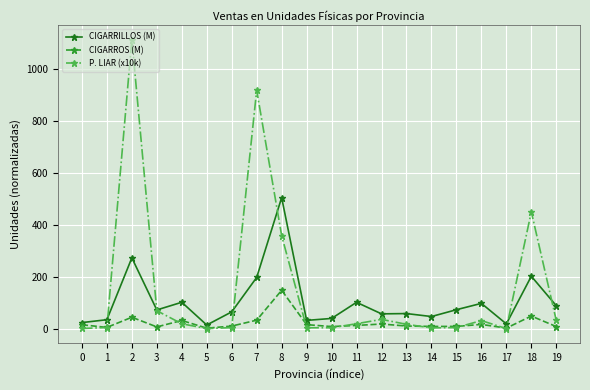

Rank the series by their maximum value, from lowest to highest.

CIGARROS (M), CIGARRILLOS (M), P. LIAR (x10k)